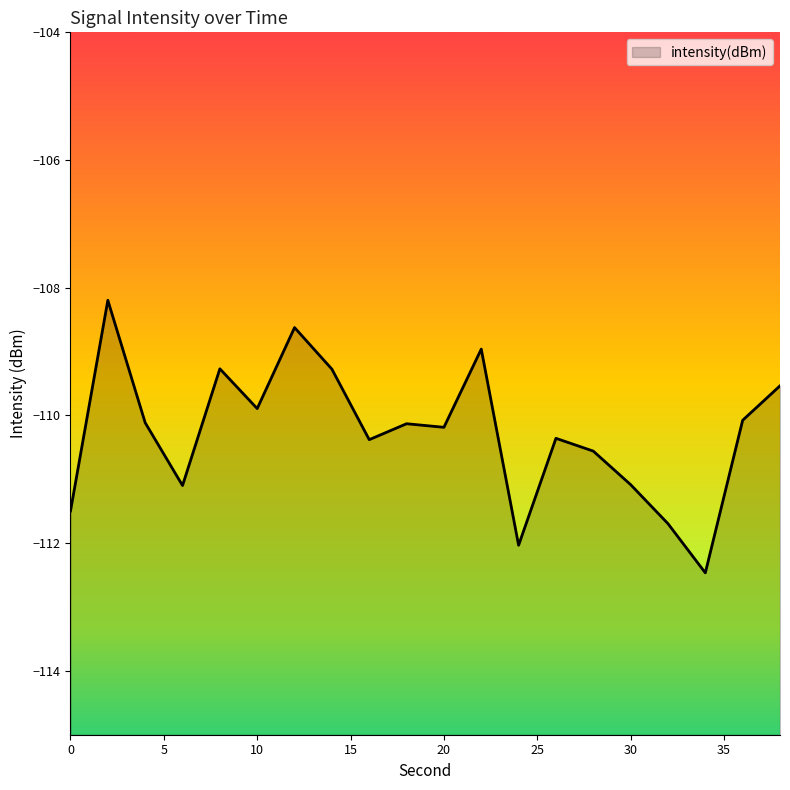

What is the average value?

-110.3